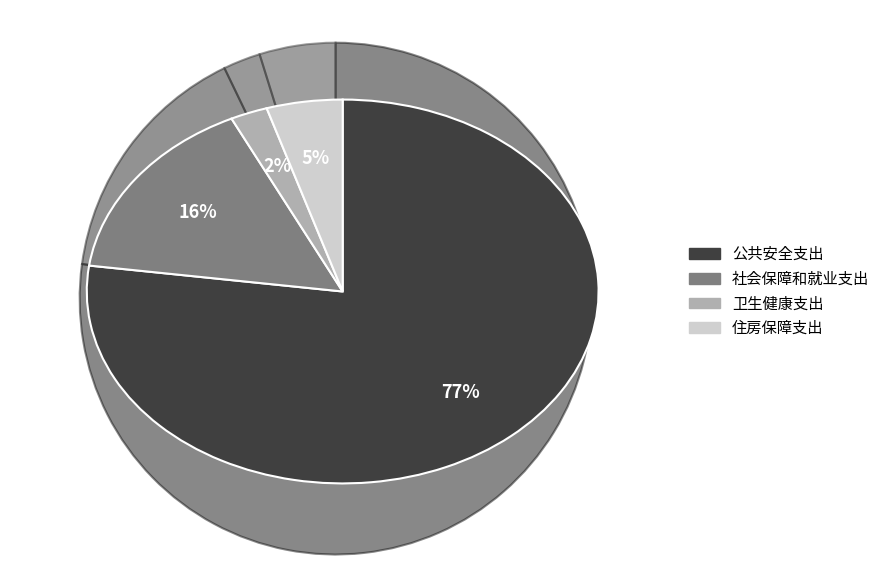

Is there a majority slice in this chart?

Yes